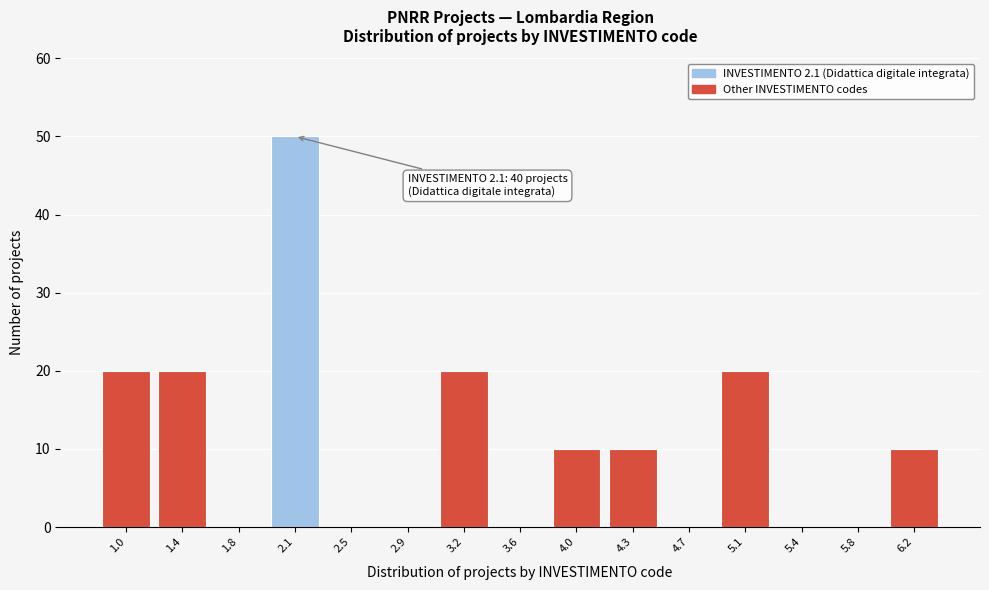

Reading left to right, what are all the values shown in this chart?

1.0=20	1.4=20	1.8=0	2.1=50	2.5=0	2.9=0	3.2=20	3.6=0	4.0=10	4.3=10	4.7=0	5.1=20	5.4=0	5.8=0	6.2=10